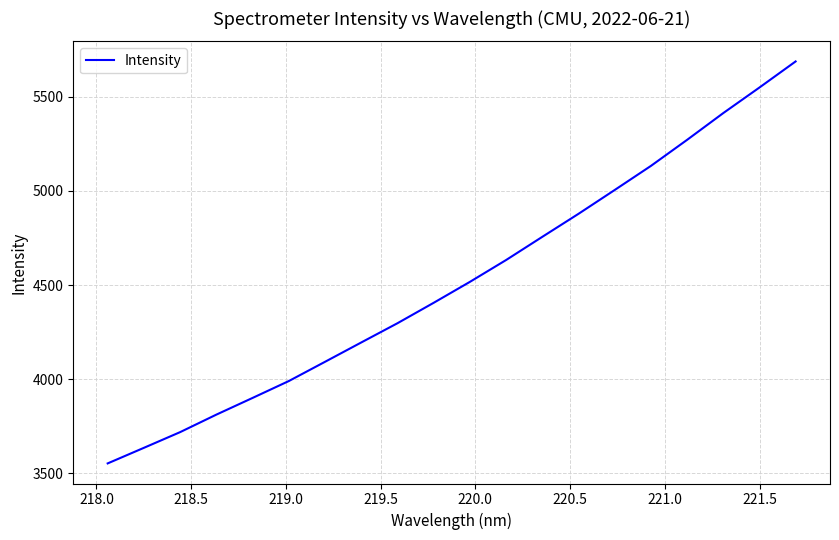

What is the difference between the maximum and second lowest values?

2051.6